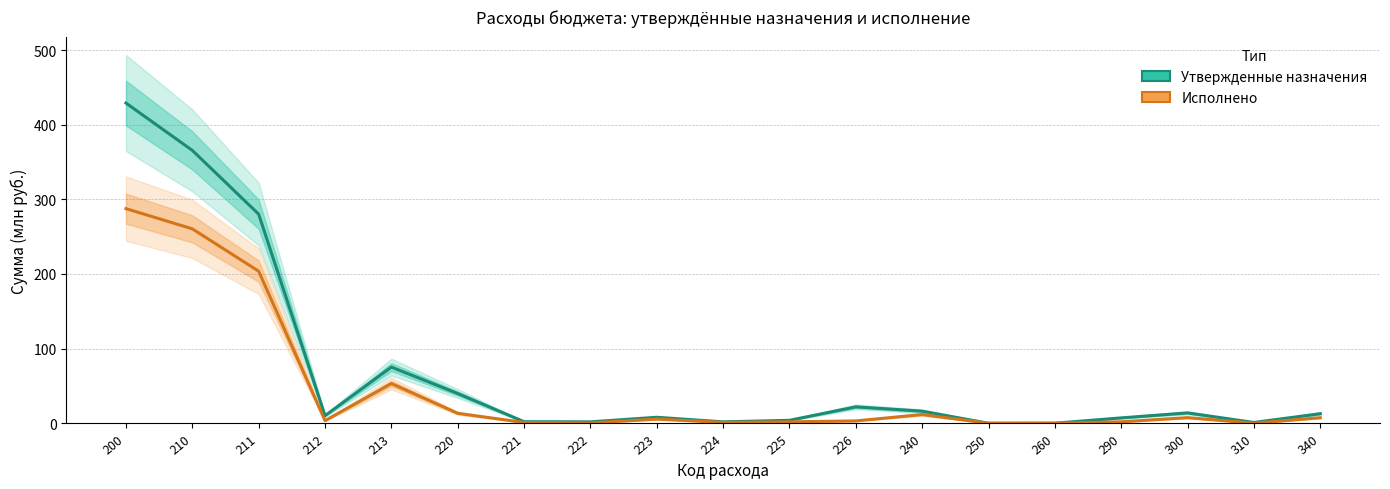

How many values in Исполнено are above zero?

18